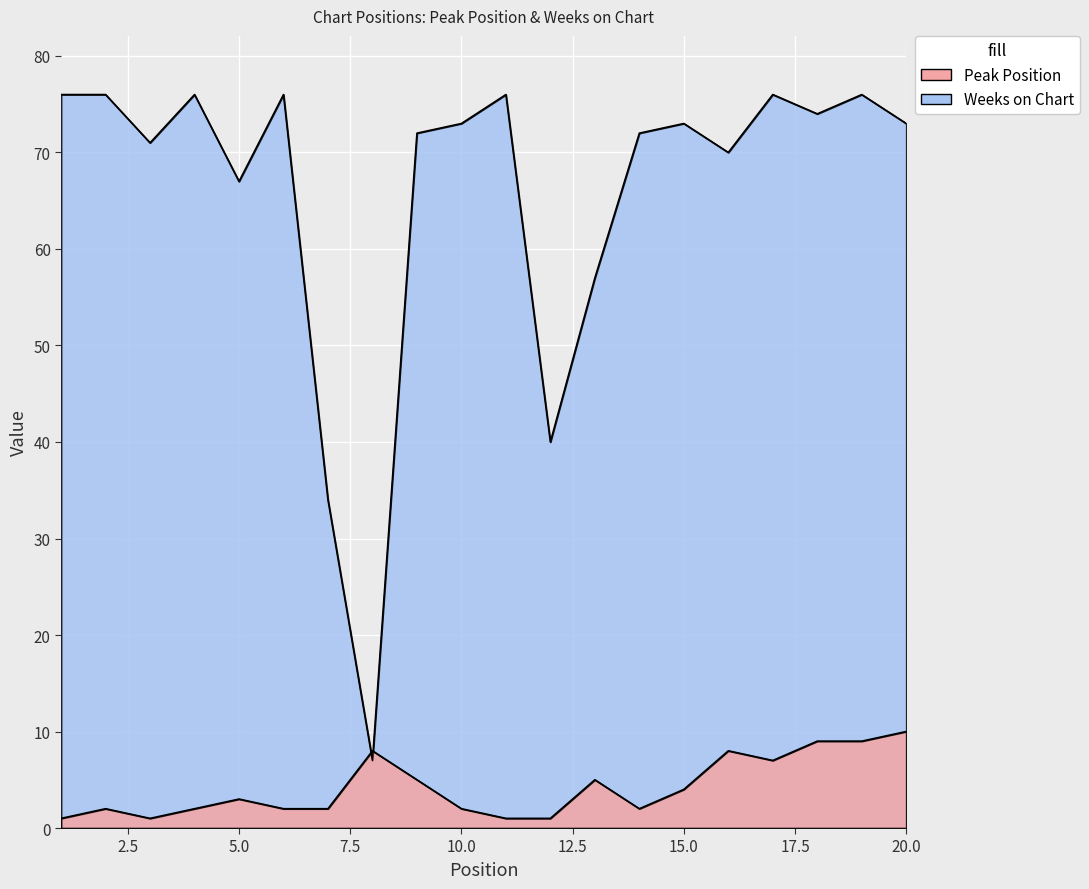

At which label does Weeks on Chart reach its peak?

1